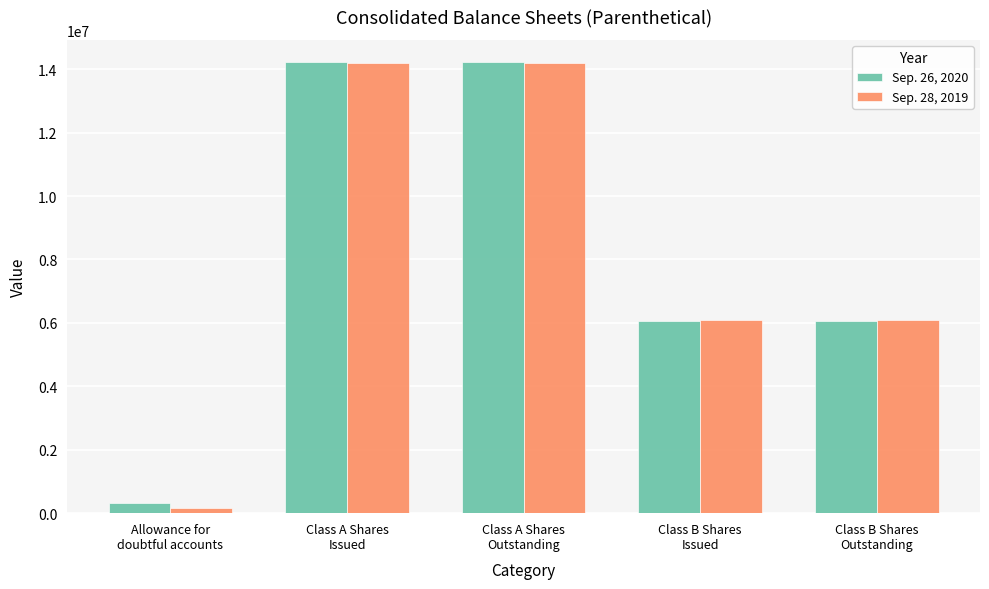

Rank the series by their average value, from lowest to highest.

Sep. 28, 2019, Sep. 26, 2020